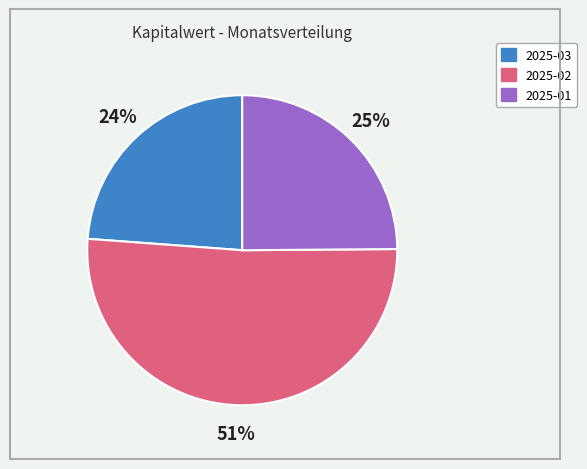

Between 2025-03 and 2025-02, which is larger?

2025-02